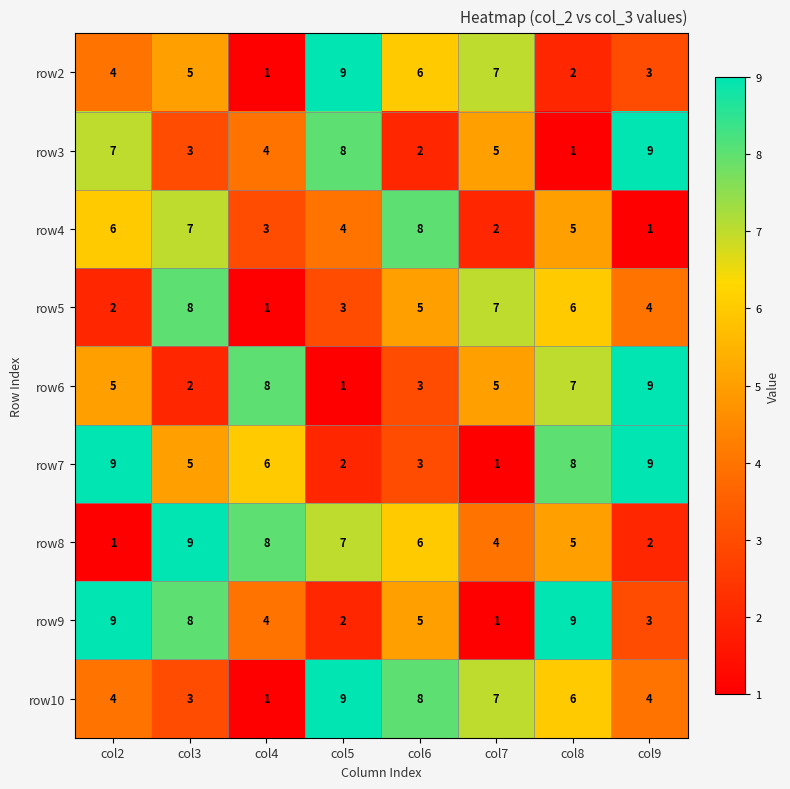

List the labels in order of row3 value, largest first.

col9, col5, col2, col7, col4, col3, col6, col8